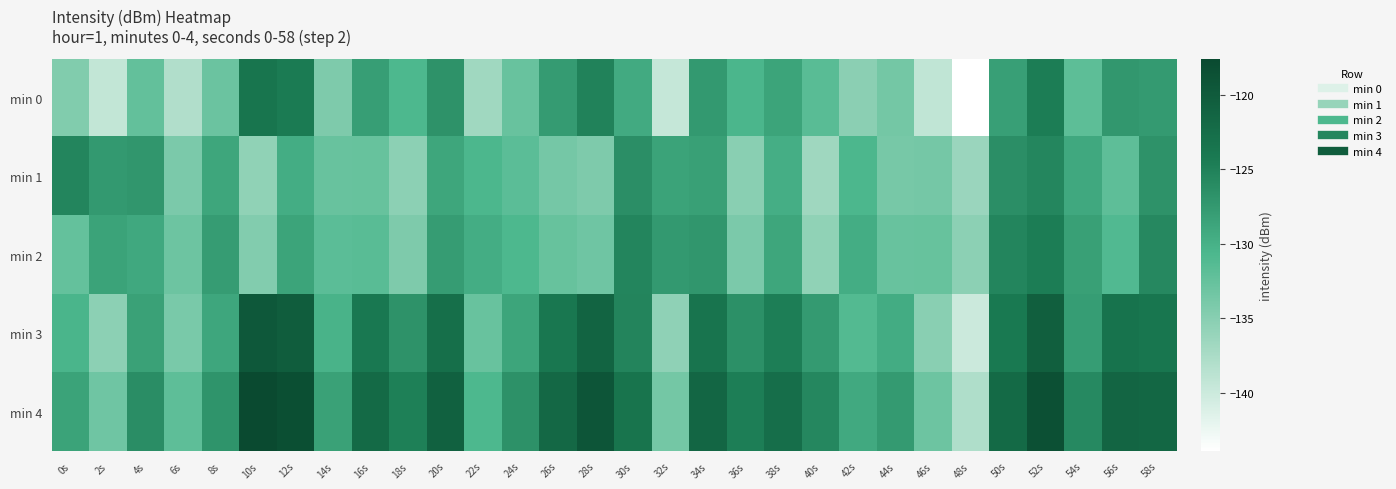

Which series has the largest range (max minus min)?

min 0